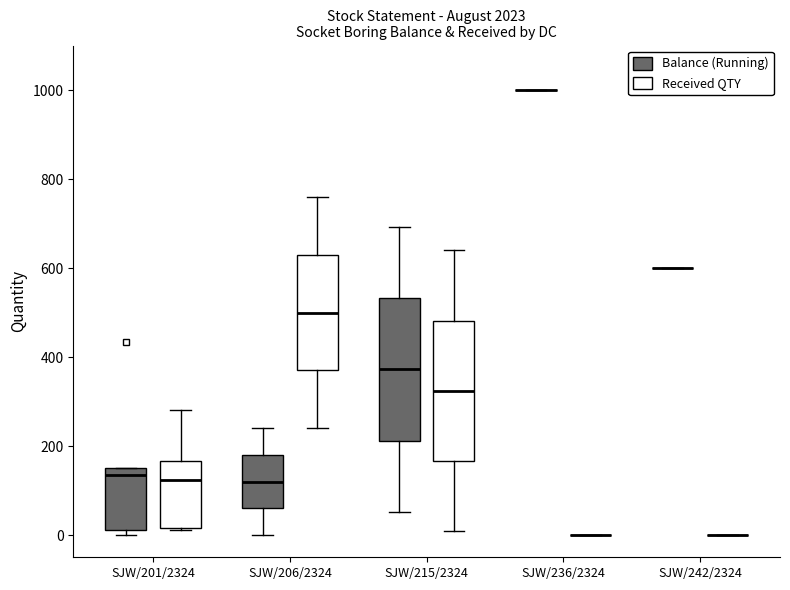

Where does the lower whisker of the box for SJW/206/2324 (Balance (Running)) end on the y-axis? The values are not printed on the chart, so give them approximately, as read against the axis.

0